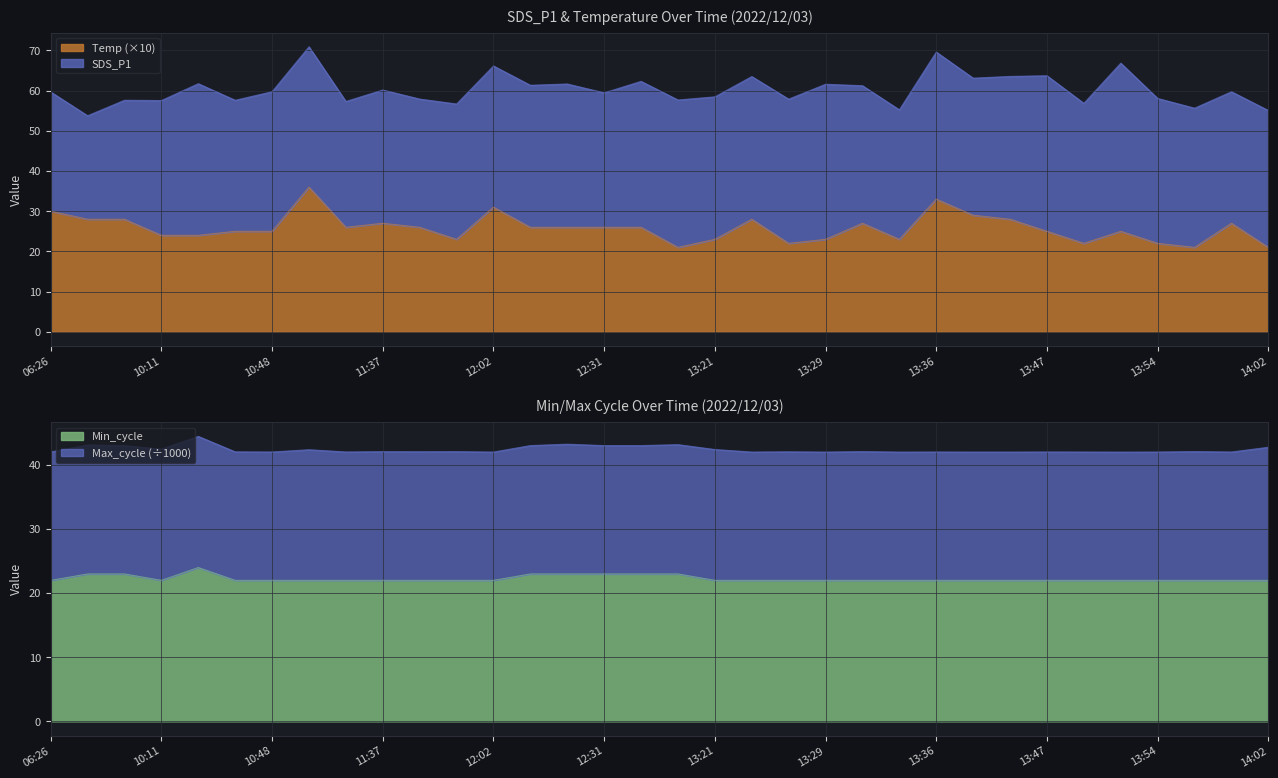

List the labels in order of value, largest first.

10:50, 13:36, 12:02, 06:26, 13:39, 07:20, 07:23, 13:23, 13:44, 11:37, 13:31, 13:59, 11:35, 11:41, 12:24, 12:27, 12:31, 12:37, 10:46, 10:48, 13:47, 13:52, 10:11, 10:29, 11:56, 13:21, 13:29, 13:34, 13:26, 13:49, 13:54, 12:49, 13:57, 14:02